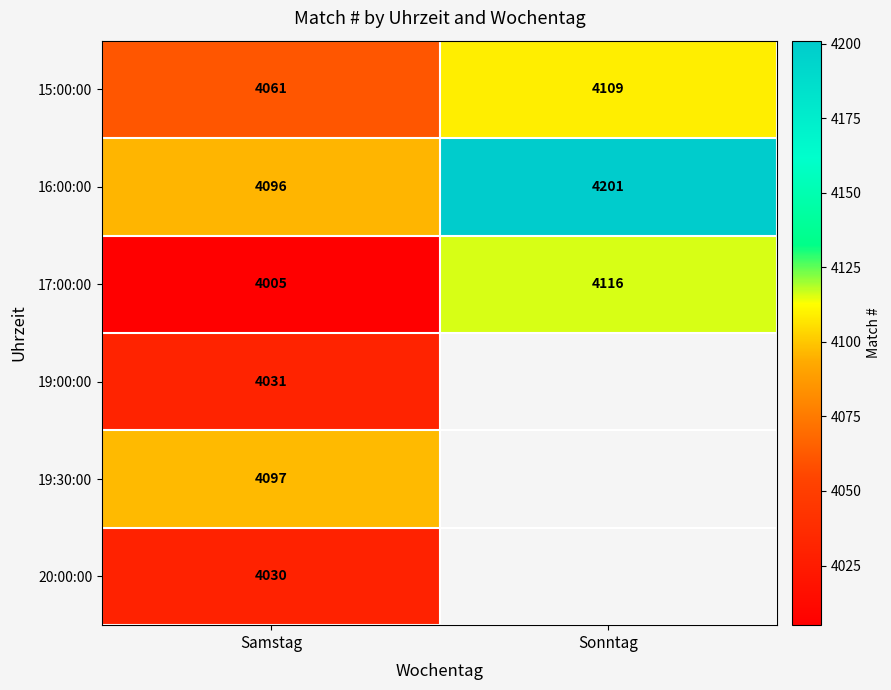

Between Sonntag and Samstag, which is larger?

Sonntag